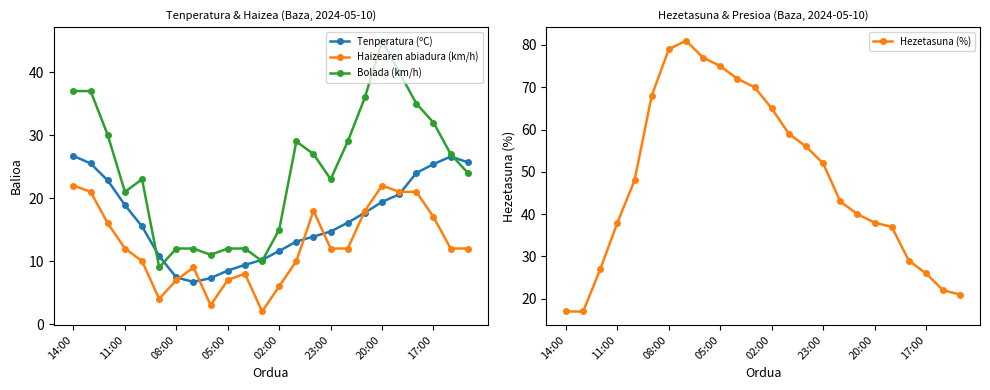

True or false: Tenperatura (ºC) and Bolada (km/h) intersect in this chart.

True